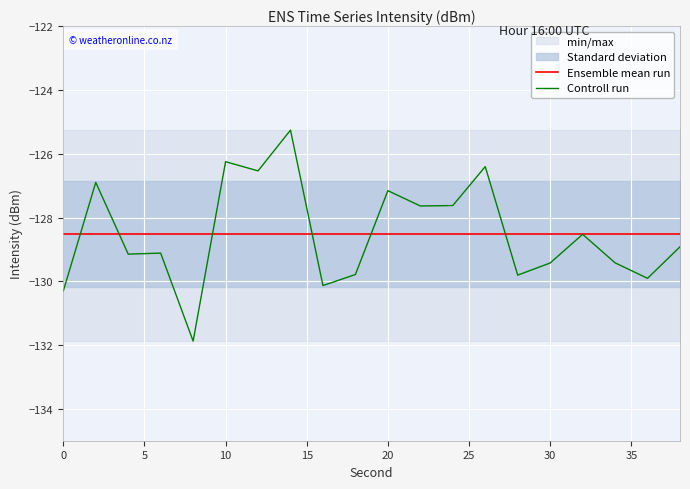

Rank the series by their maximum value, from highest to lowest.

Controll run, Ensemble mean run